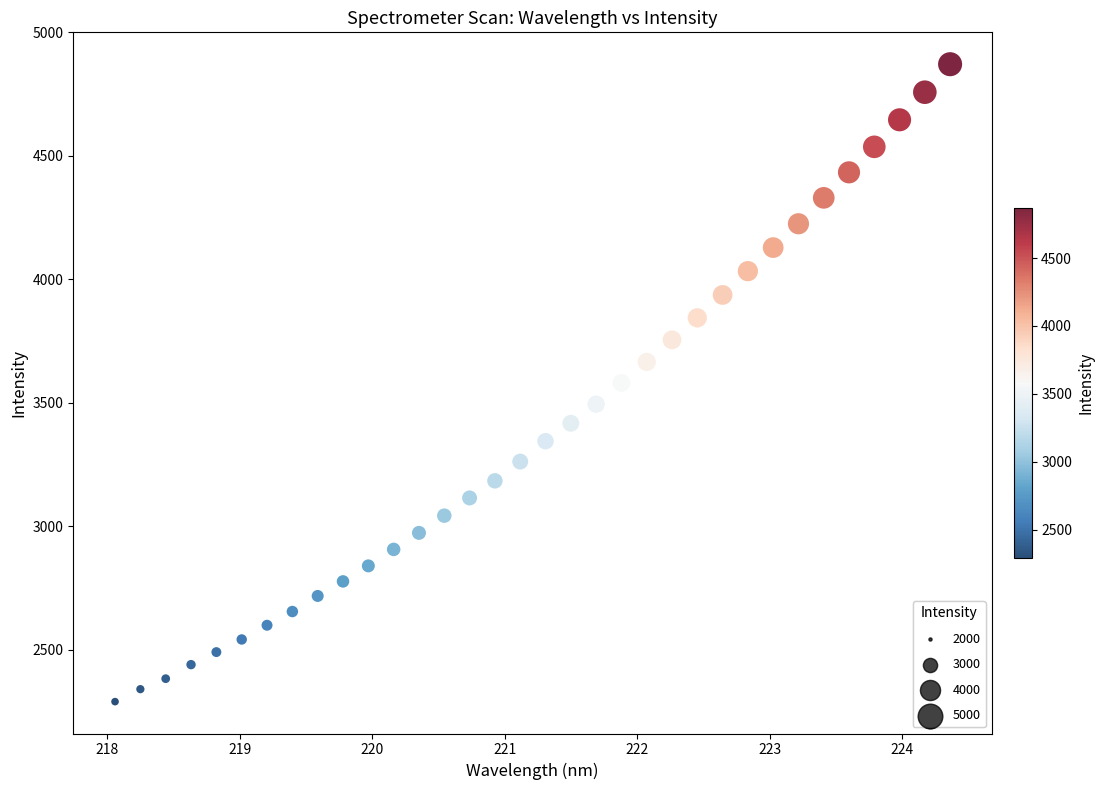

What is the range of X values (max minus min)?

6.3